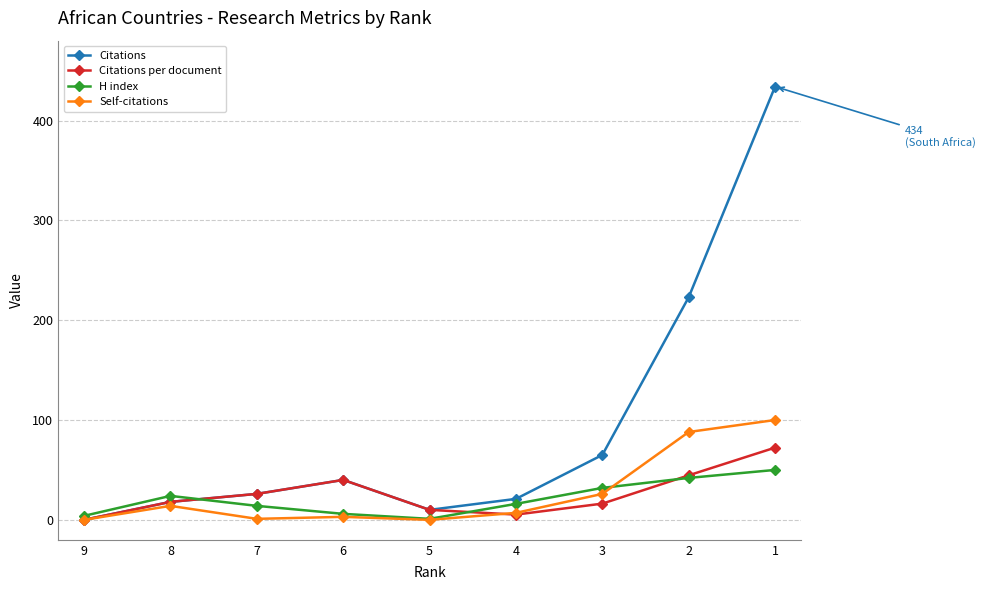

What is the sum of all Citations values?

837.0